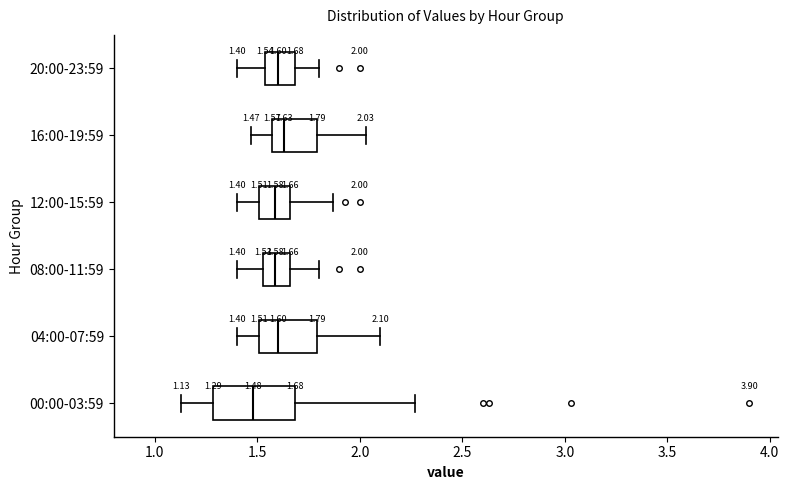

Which box has the furthest to the left median line?

00:00-03:59